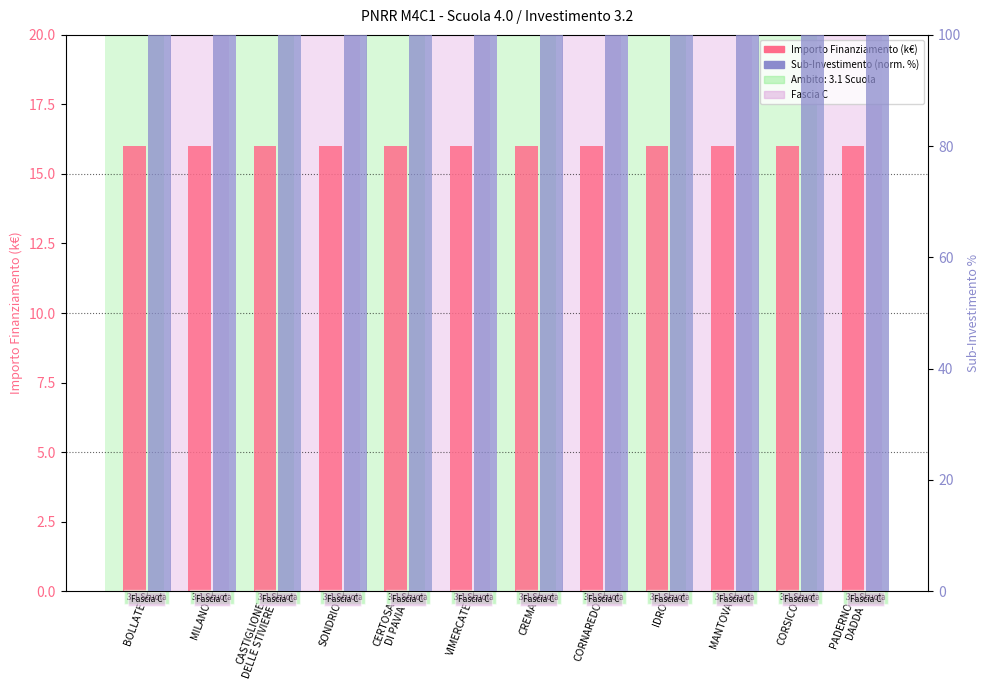

What is the value of the Sub-Investimento (percentile rank) bar at the 10th from the left?

100